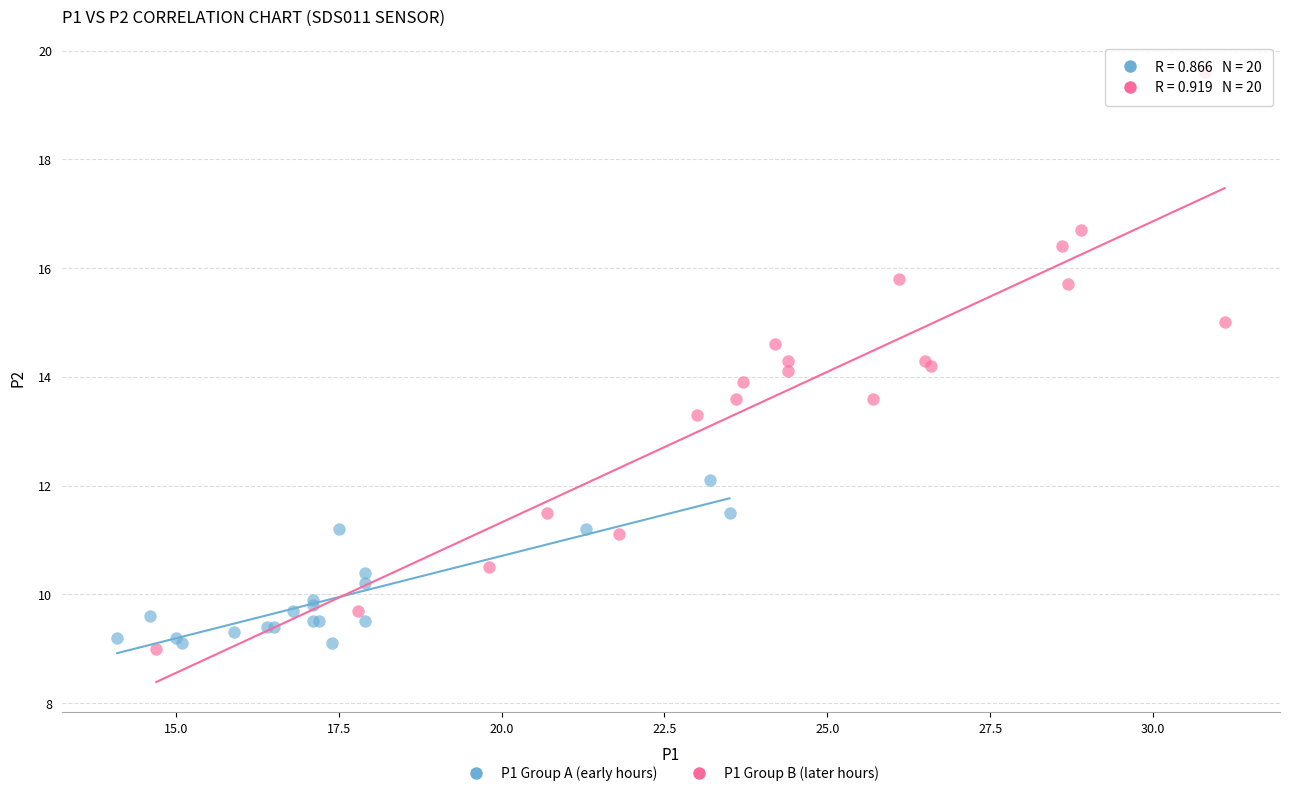

Which series contains the highest Y value?

P1 Group B (later hours)